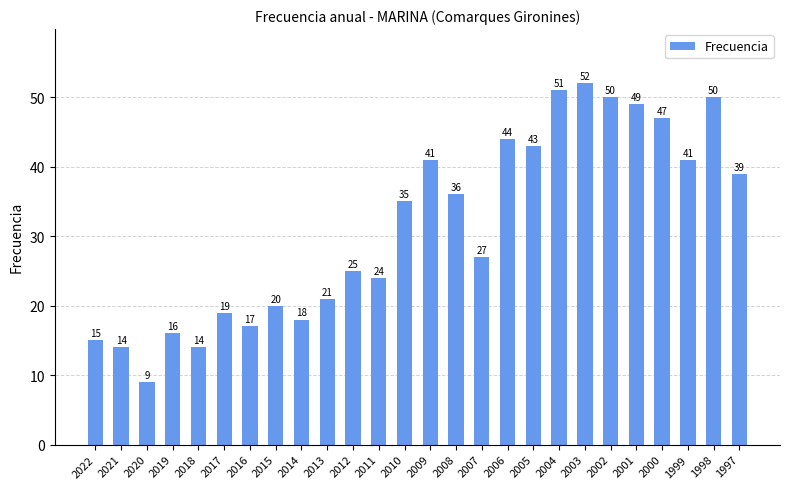

Does the chart contain stacked bars?

No